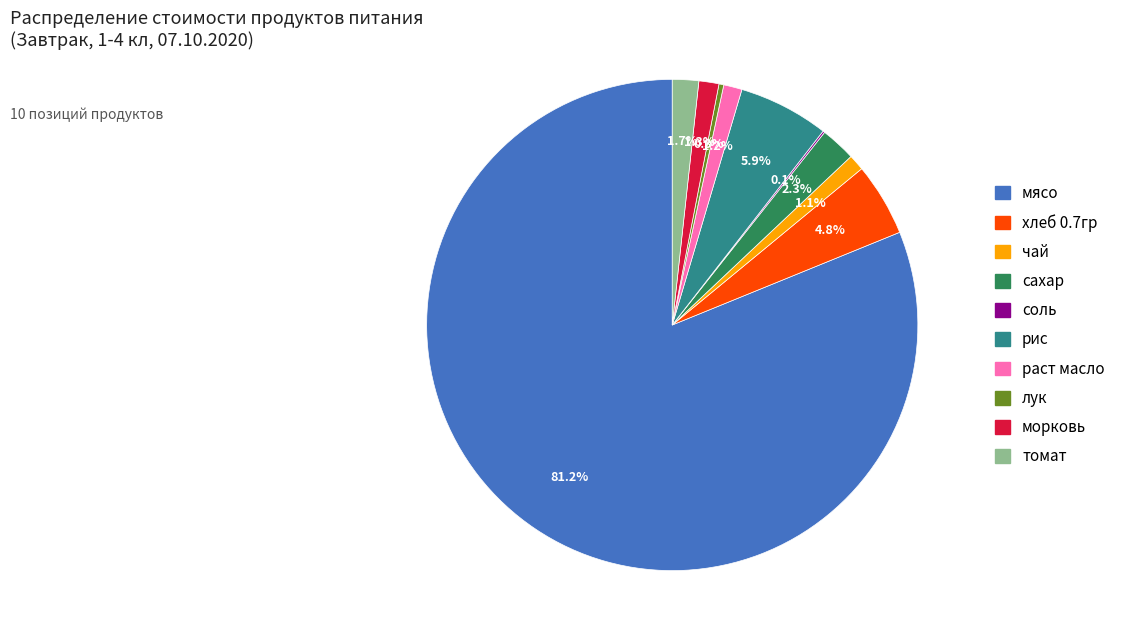

What portion of the pie excludes сахар?

97.7%